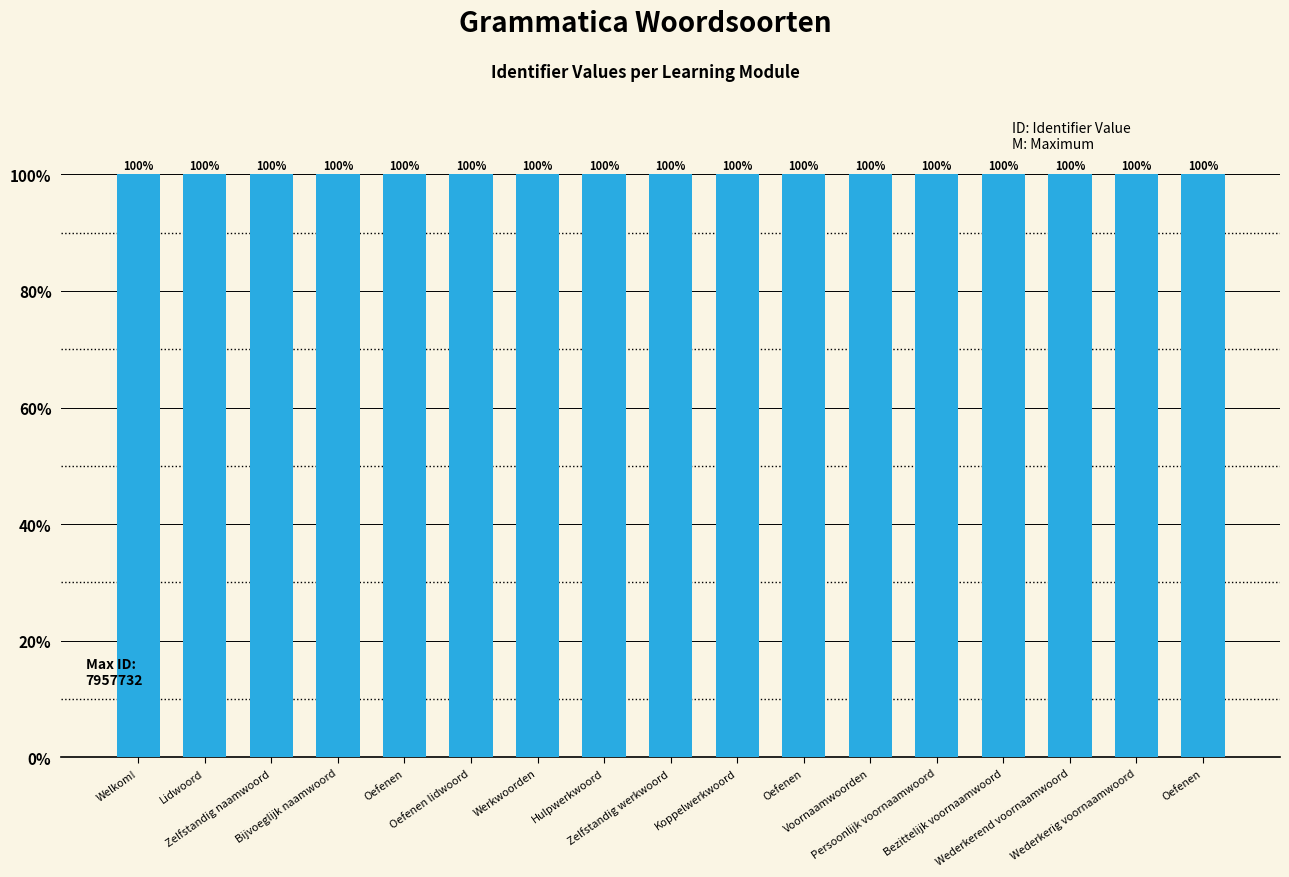

The chart shows a value of 100.0 at Oefenen. True or false?

True